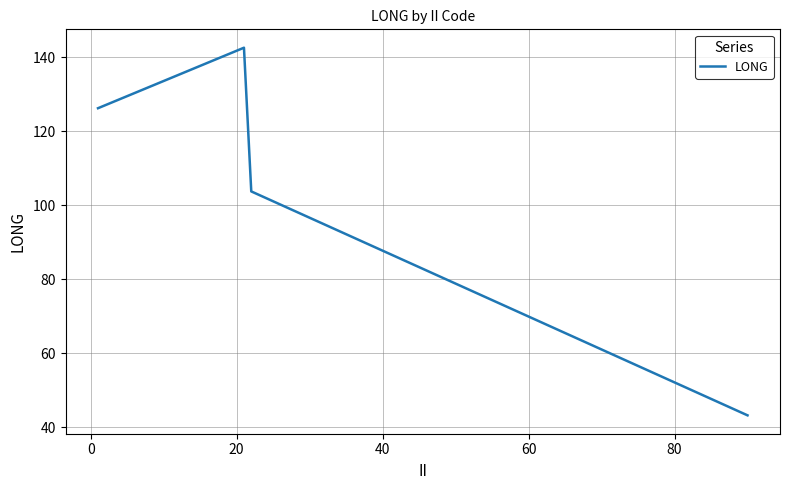

What is the average value?

103.9